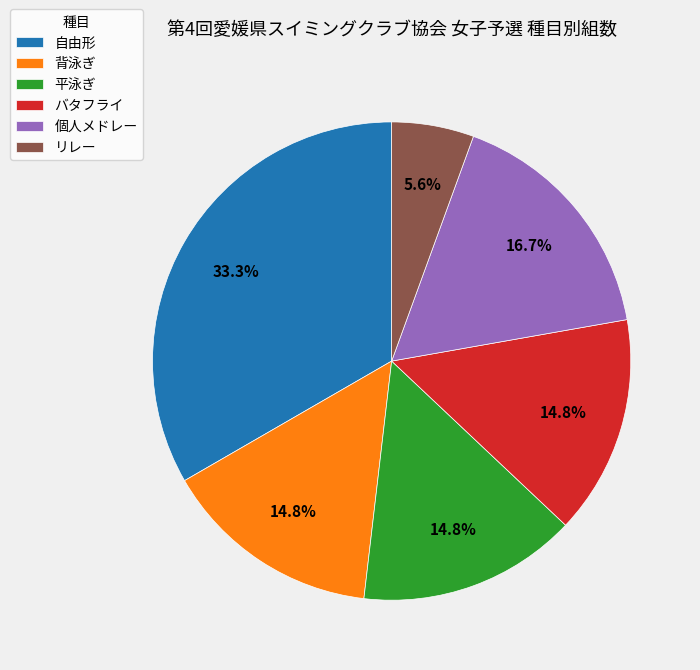

Approximately how many times larger is the value at 自由形 compared to 背泳ぎ?

2.2